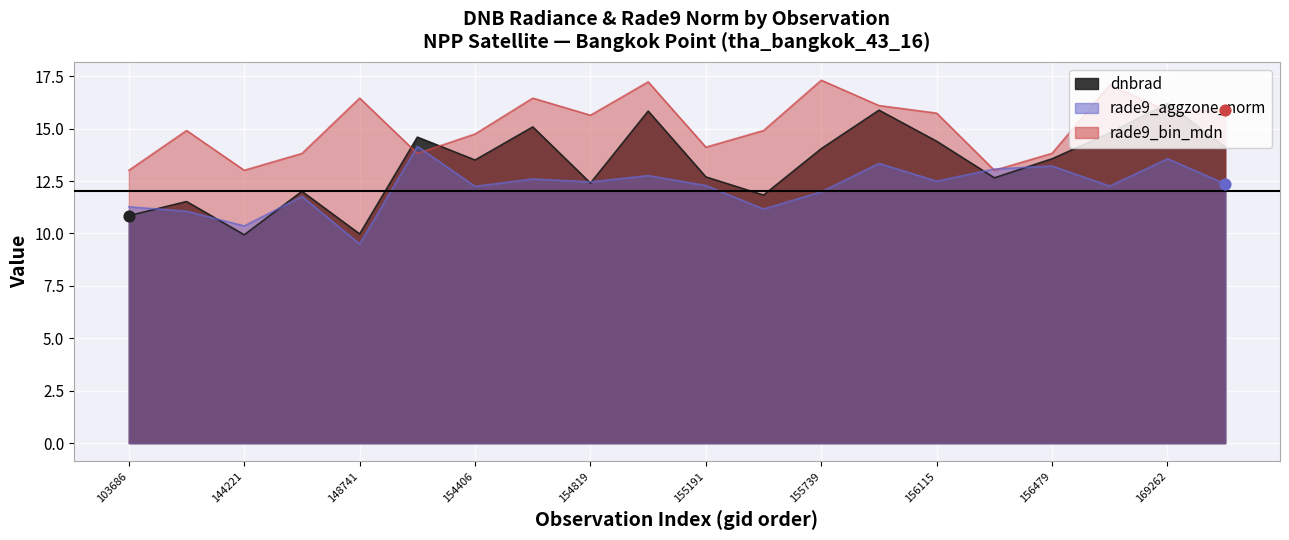

Which series has the largest total across all categories?

rade9_bin_mdn